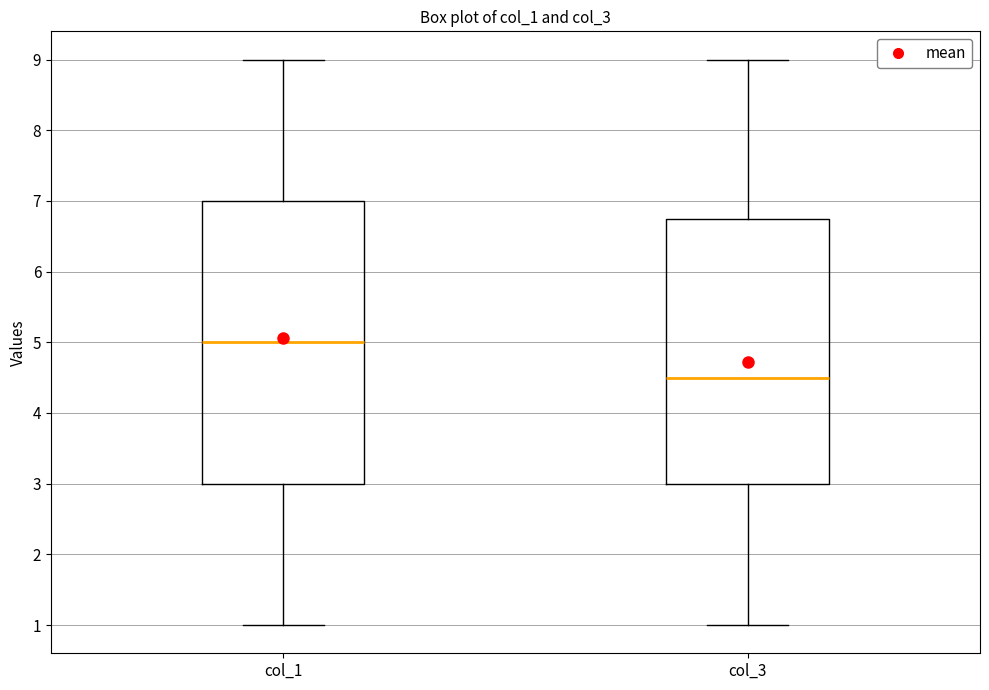

Reading left to right, transcribe this box plot: for each box, give where its median line is, the range the box spans, and where its two whiskers end, as read against the y-axis. The values are not printed on the chart, so give them approximately, as read against the axis.

col_1: median 5.0, box 3.0 to 7.0, whiskers 1.0 to 9.0
col_3: median 4.5, box 3.0 to 6.8, whiskers 1.0 to 9.0